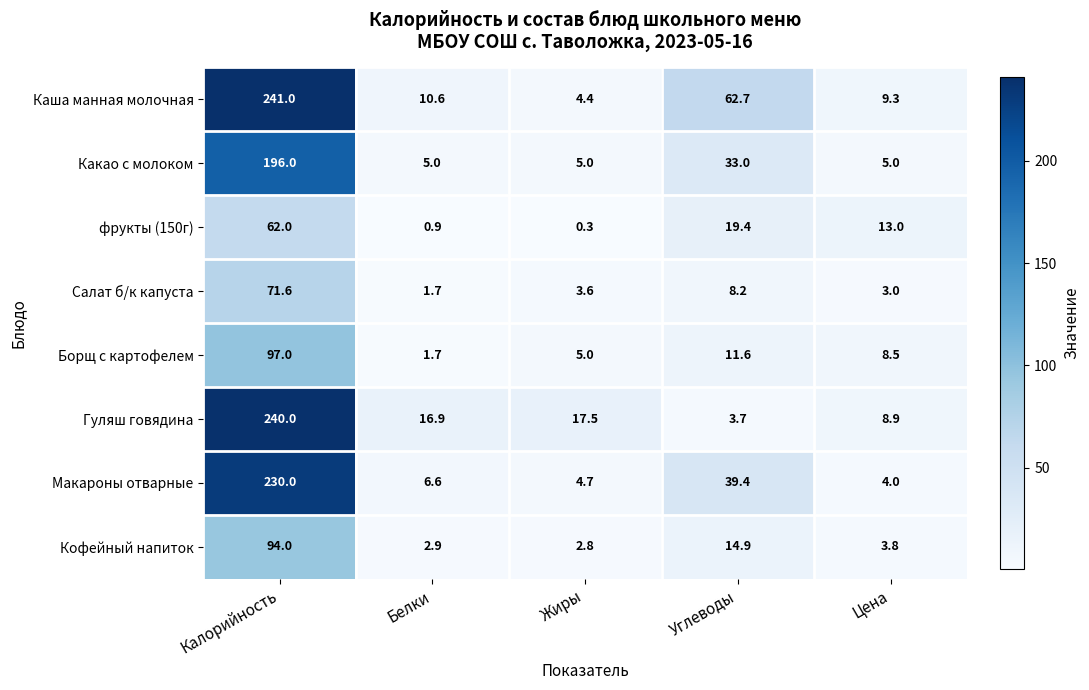

How many values in the Борщ с картофелем series exceed 8?

3